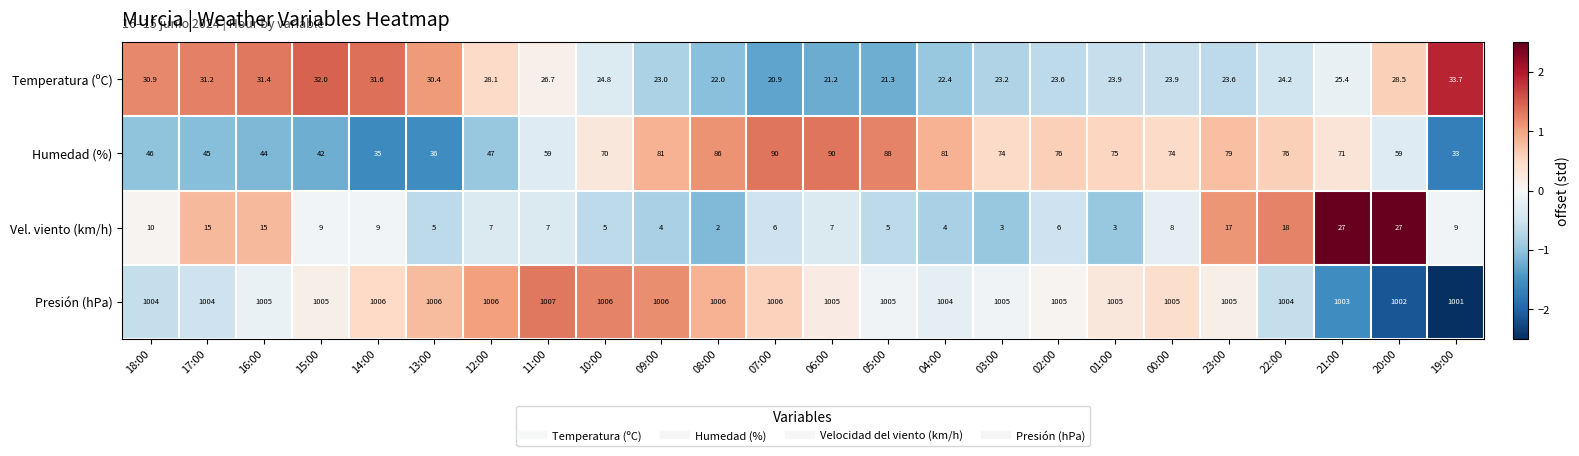

Which series changed the most between 15:00 and 14:00?

Humedad (%)